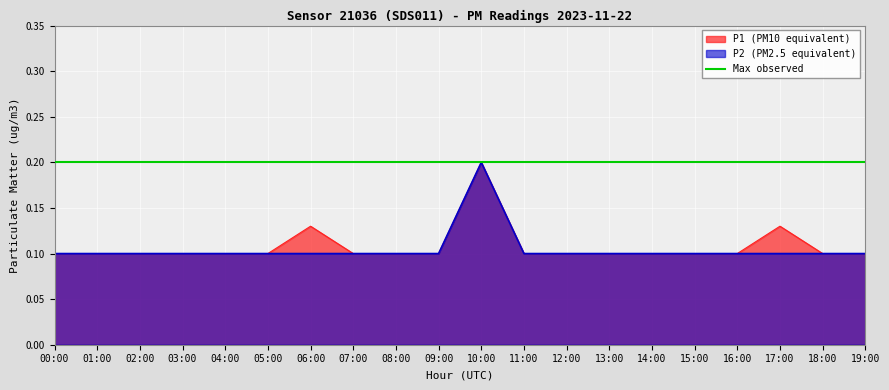

At which category is the sum across all series the highest?

10:00